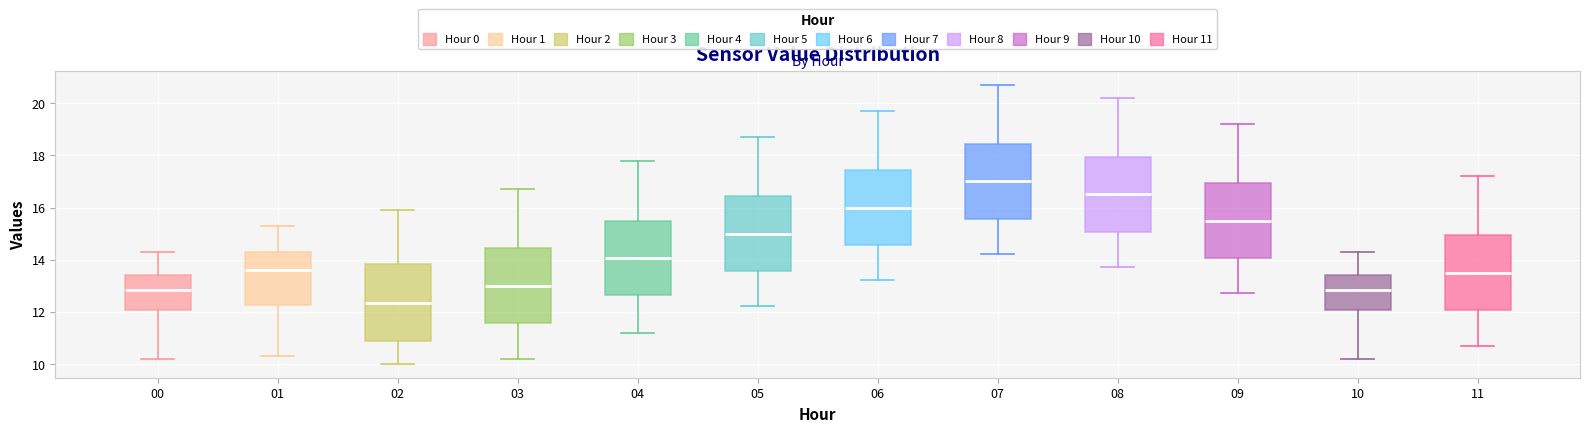

Which box has the lowest median line?

02